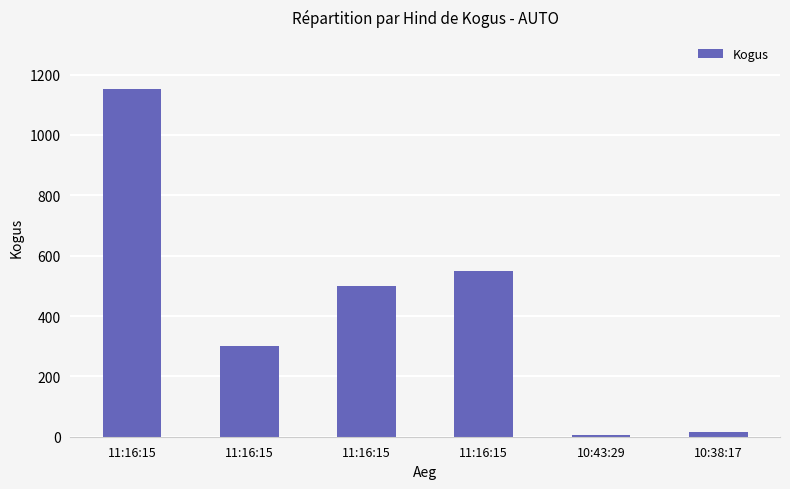

Where does the data first go above 500?

11:16:15